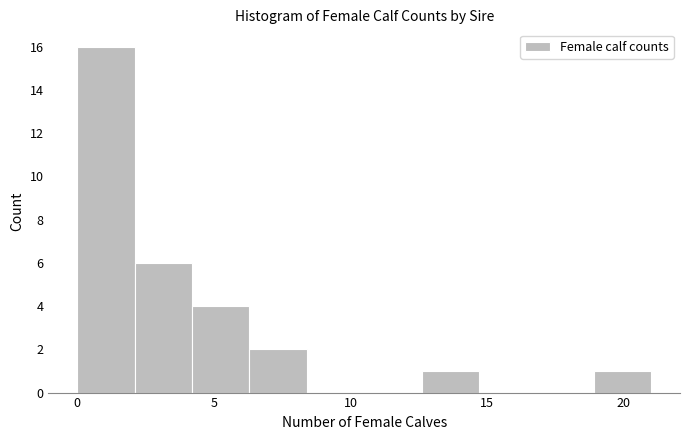

Over which range of the x-axis is the bar tallest?

0.0 to 2.1